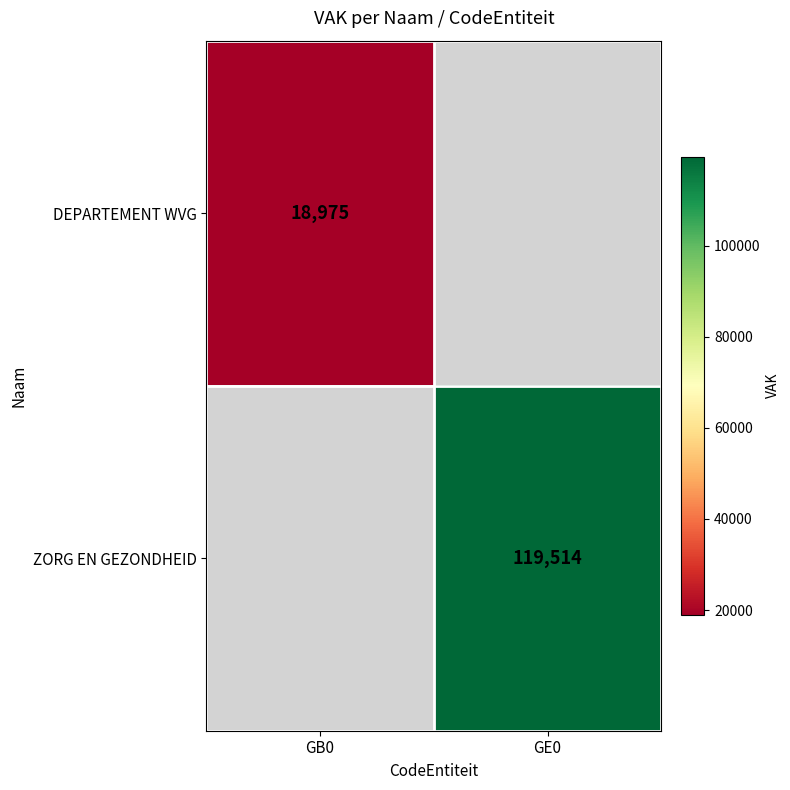

True or false: ZORG EN GEZONDHEID has a value of 119514 at GE0.

True